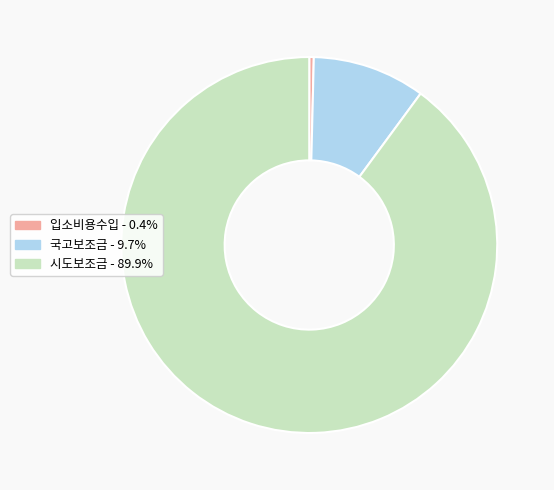

Is there any slice that represents more than half of the pie?

Yes